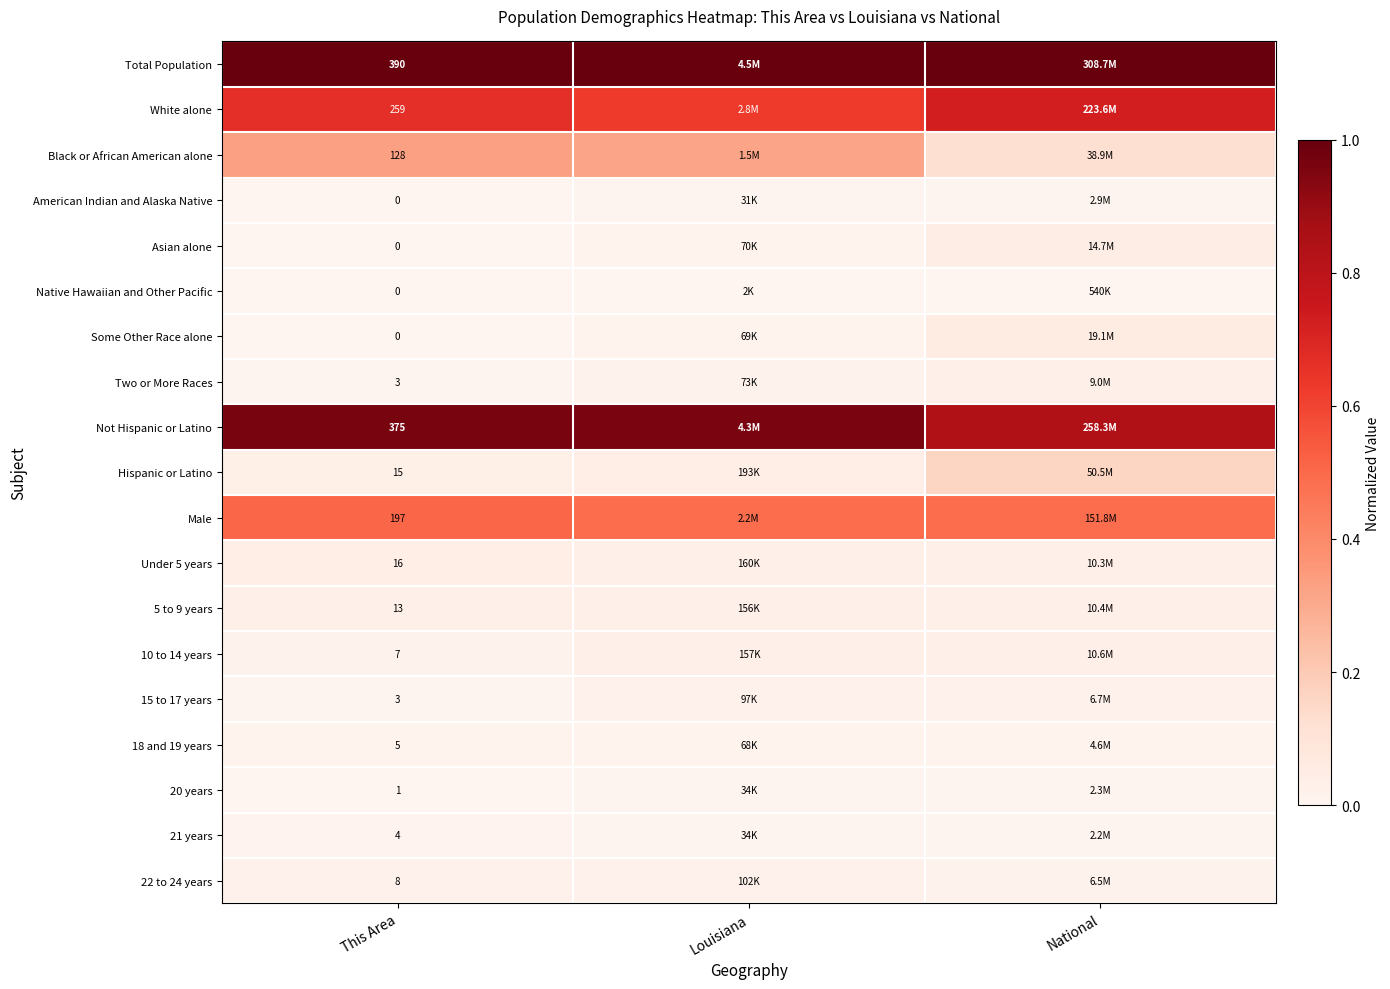

Which category has the lowest value across all series?

This Area